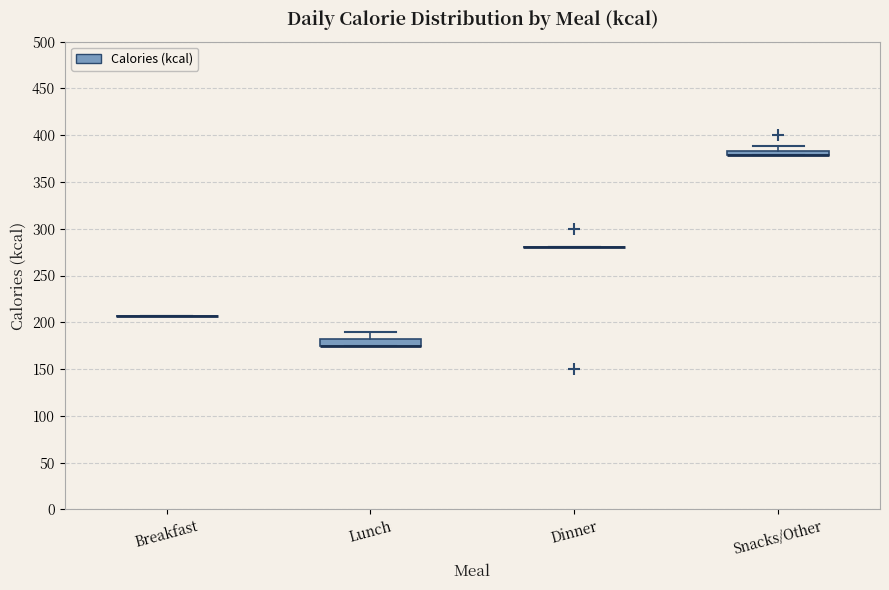

Where is the lower edge of the box for Snacks/Other on the y-axis? The values are not printed on the chart, so give them approximately, as read against the axis.

380